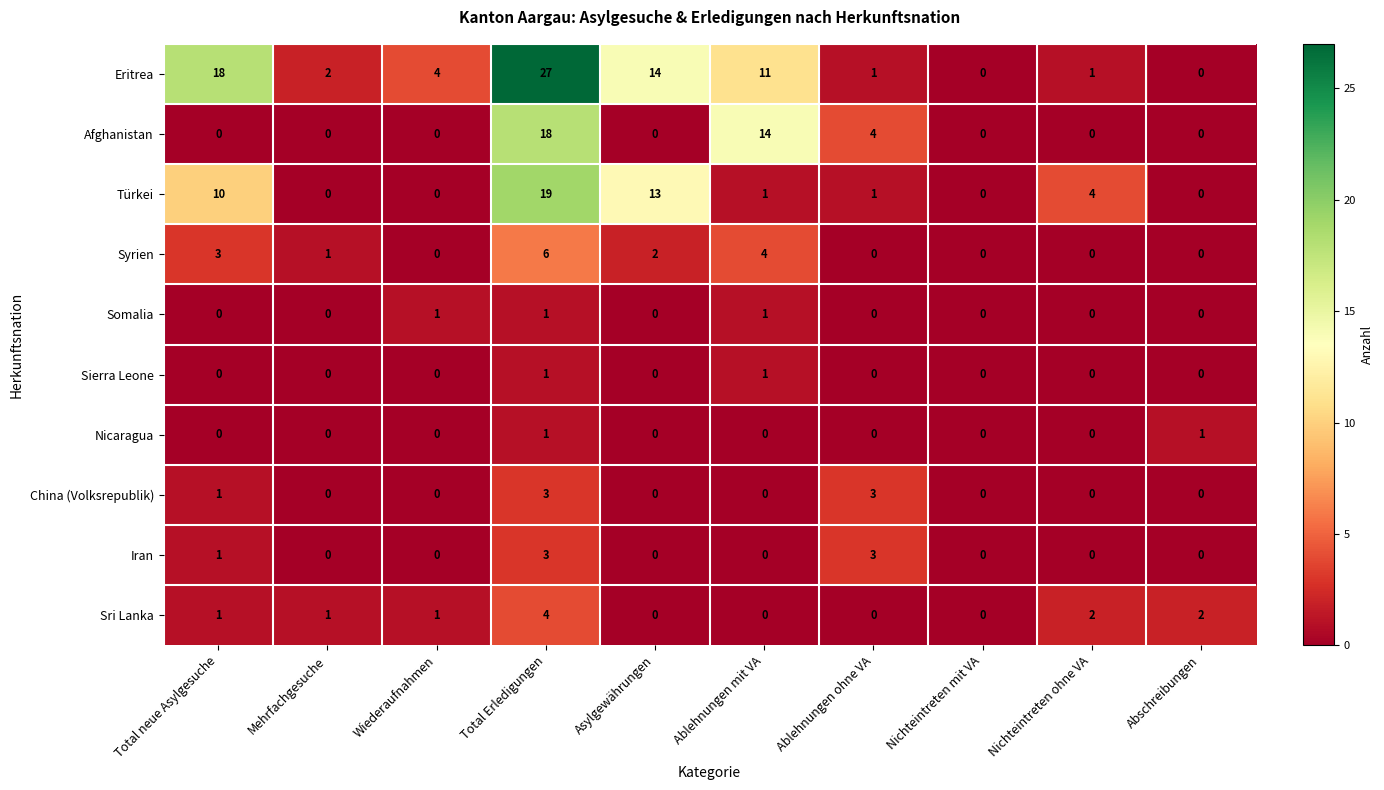

What is the difference between the China (Volksrepublik) values at Nichteintreten mit VA and Ablehnungen ohne VA?

3